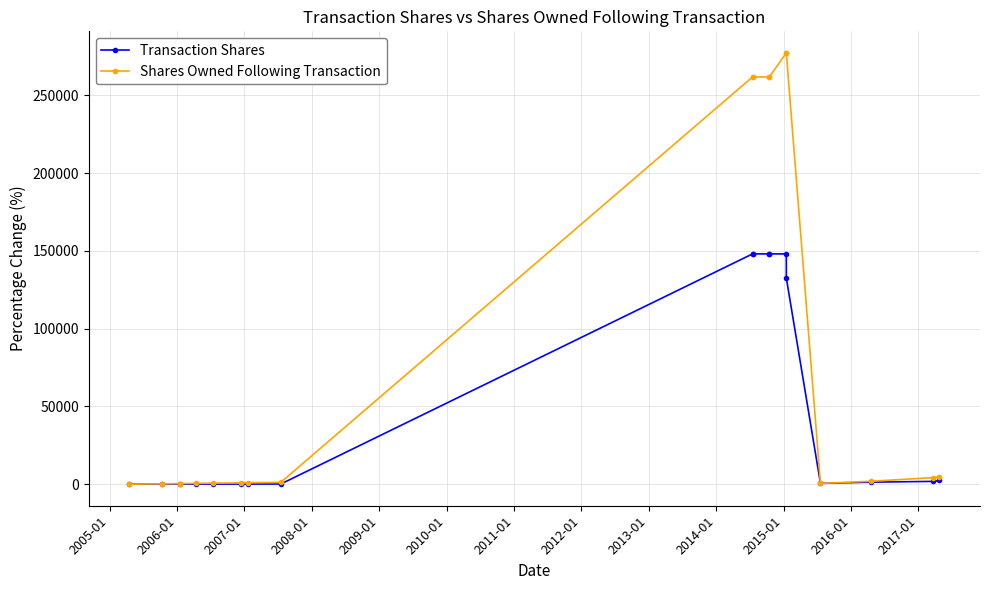

What are all the series names shown in the legend?

Transaction Shares, Shares Owned Following Transaction